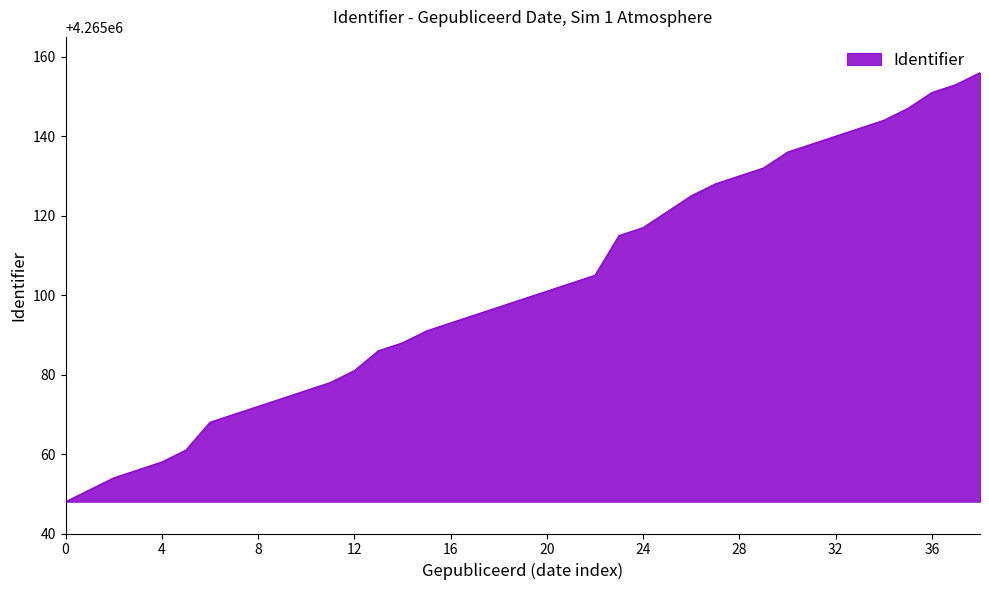

Count the number of data series in this chart.

1